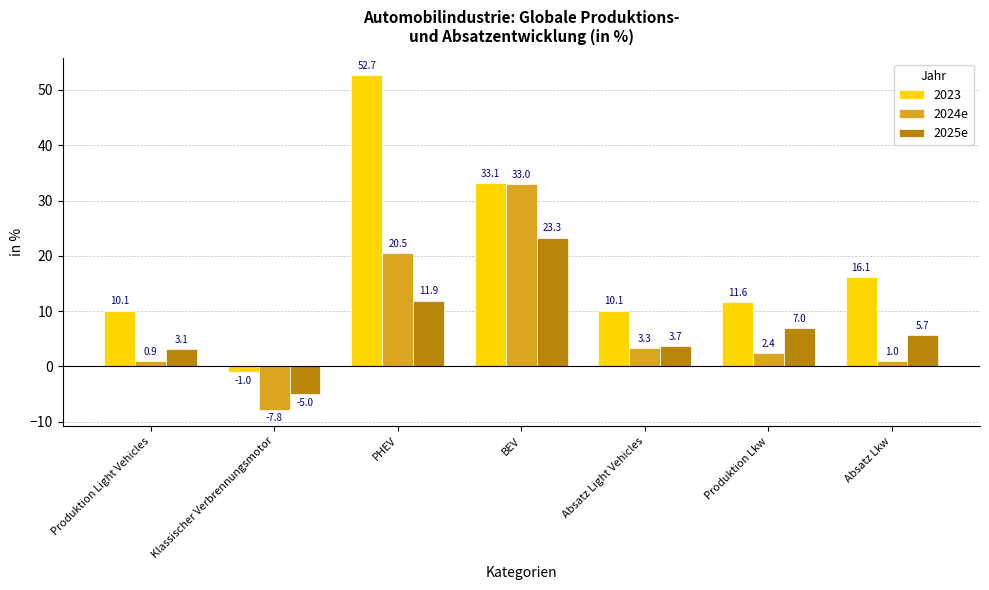

How many values in the 2024e series are below 2?

3